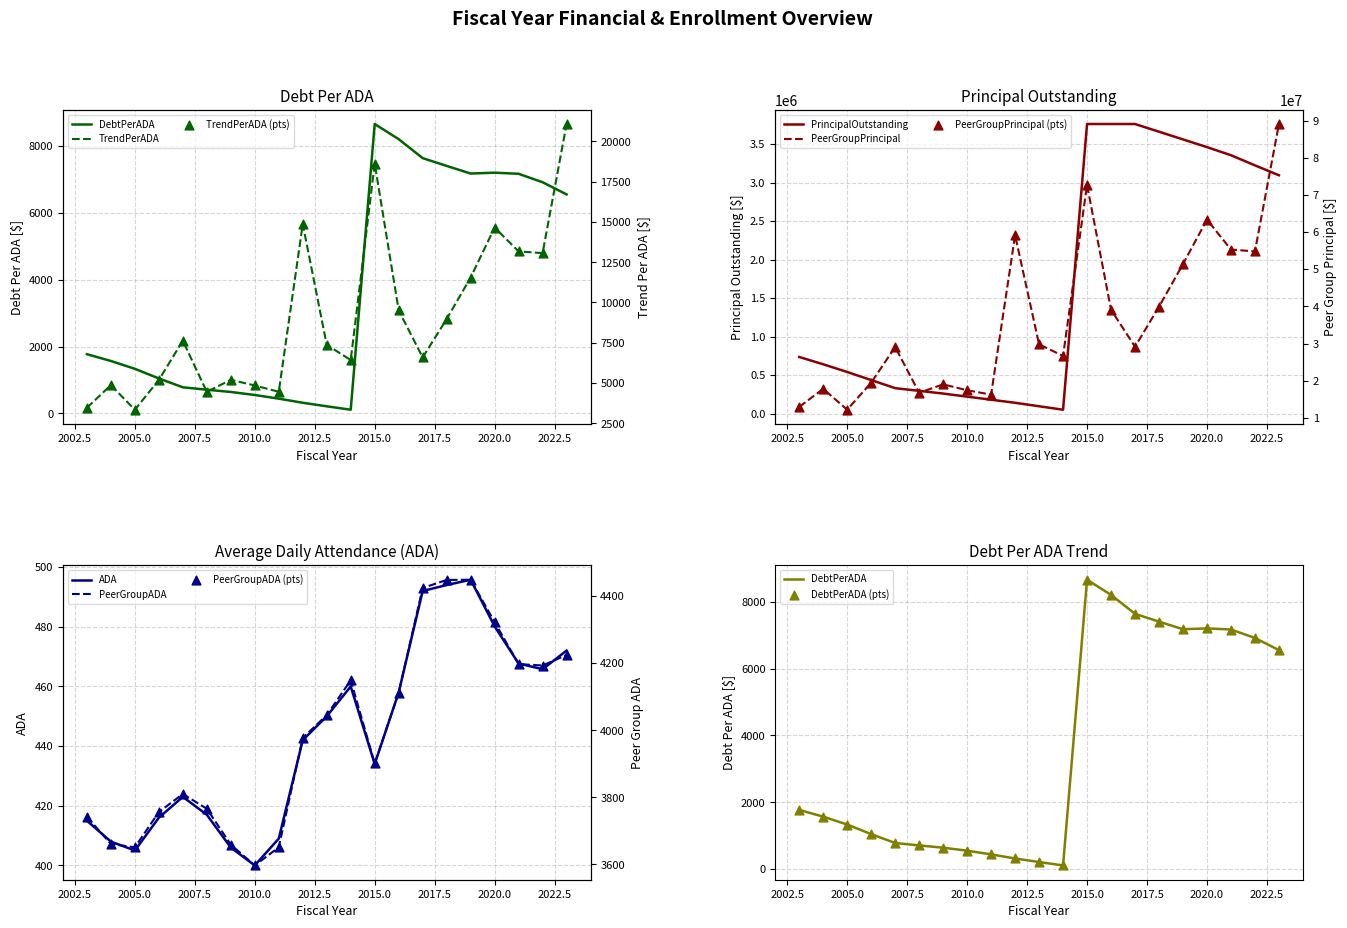

Which series has the widest spread of Y values?

PeerGroupPrincipalOutstanding